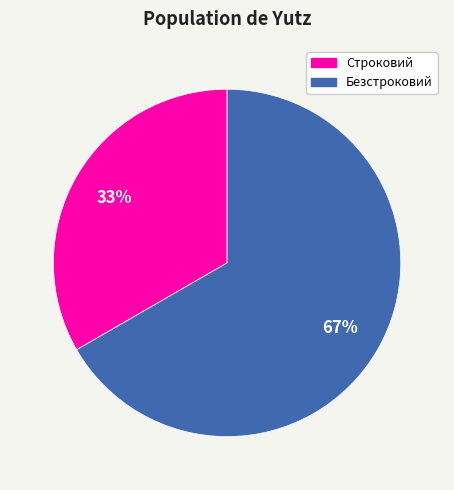

Is the sum of Безстроковий and Строковий greater than half?

Yes